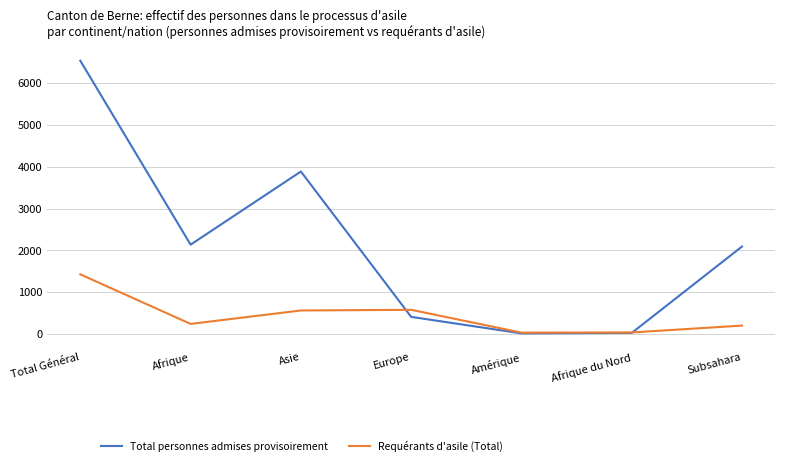

At Afrique, list the series in order from largest to smallest.

Total personnes admises provisoirement, Requérants d'asile (Total)